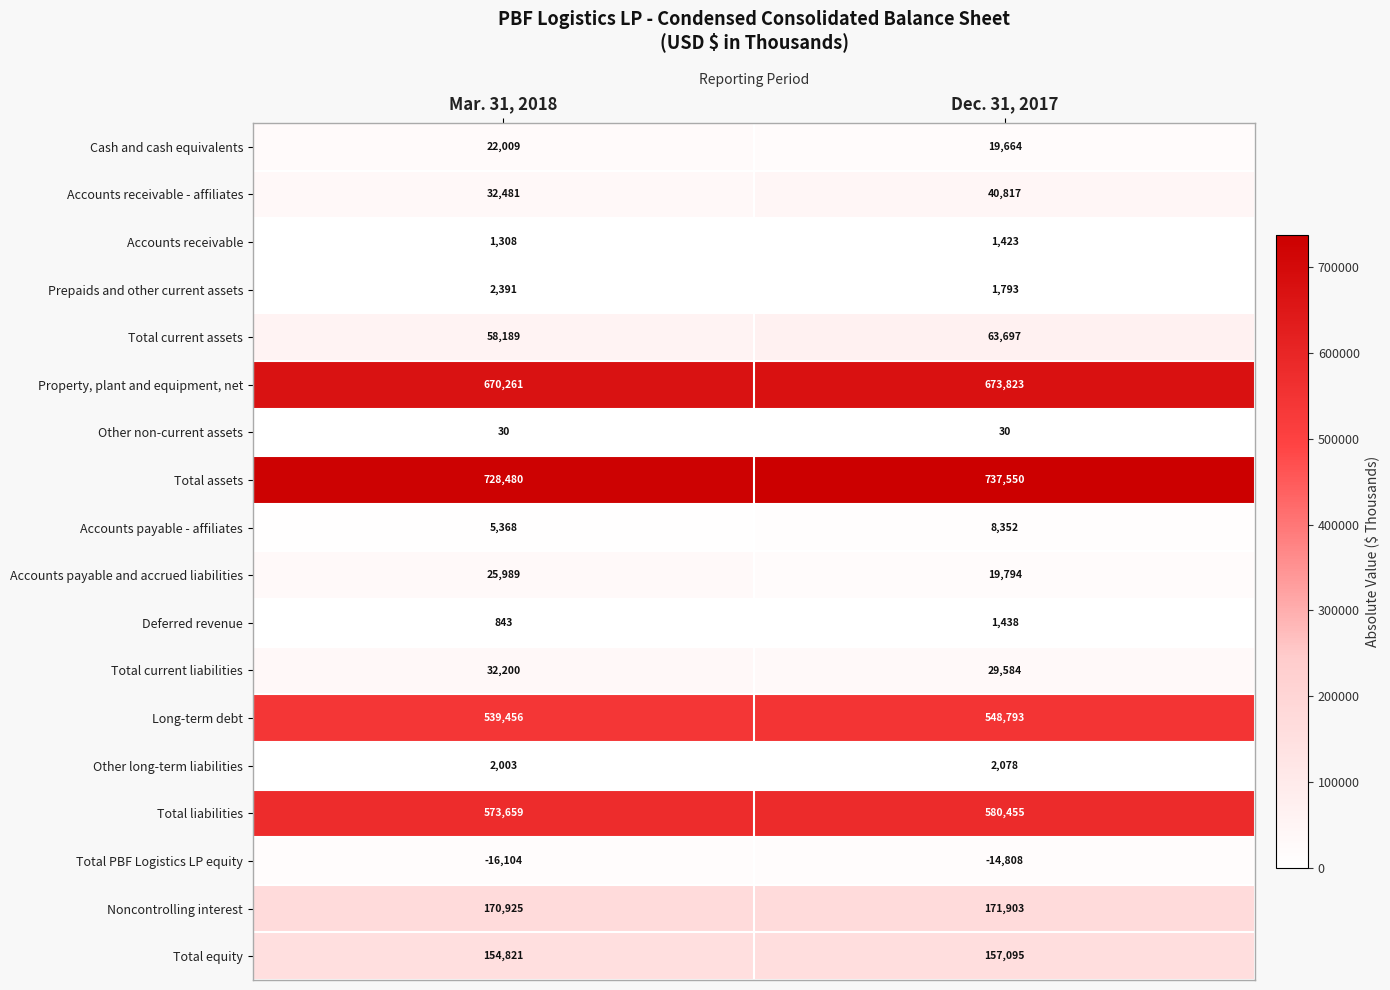

Which series has the largest total across all categories?

Total assets